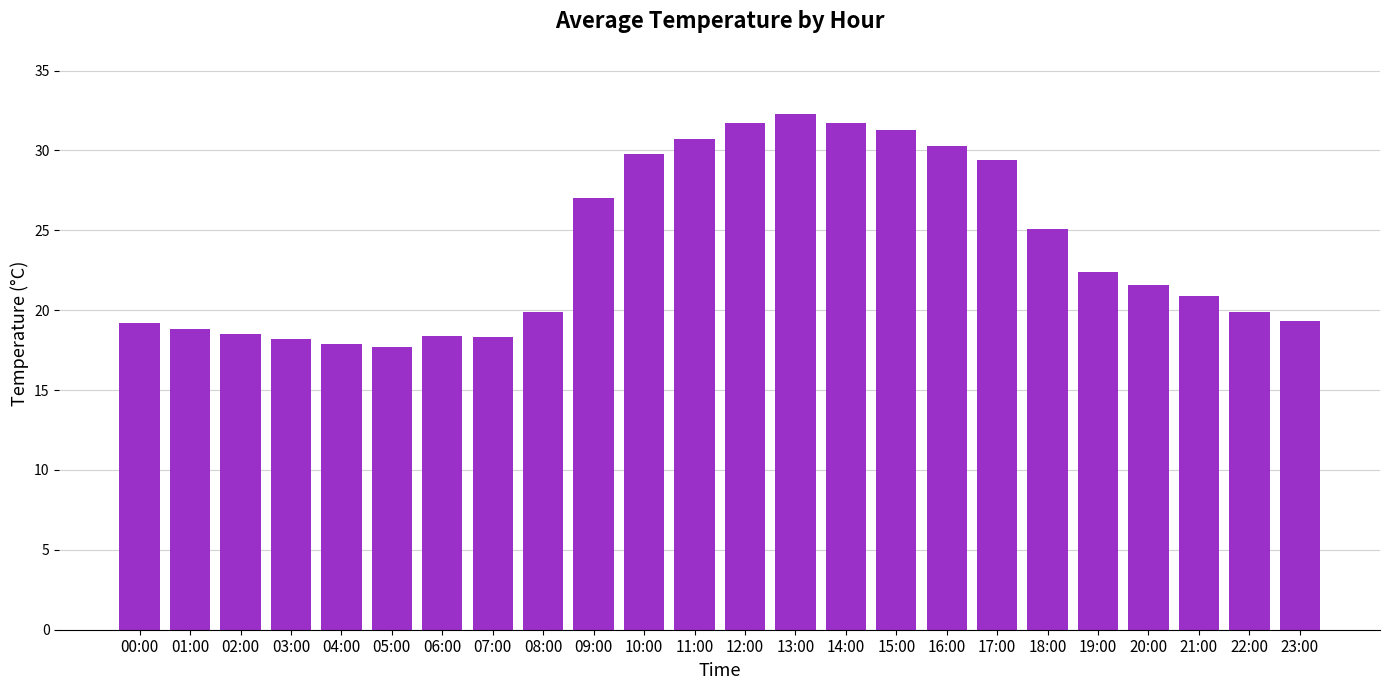

Between 23:00 and 08:00, which is larger?

08:00